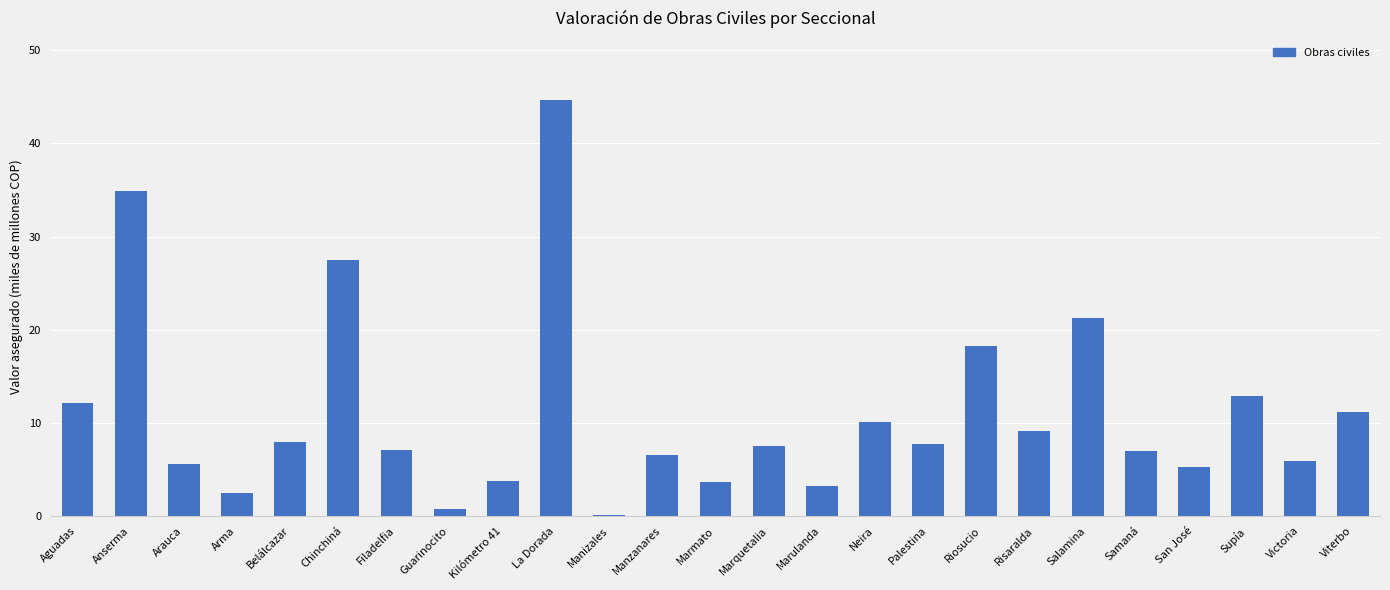

What is the ratio of the value at Viterbo to the value at Anserma?

0.3